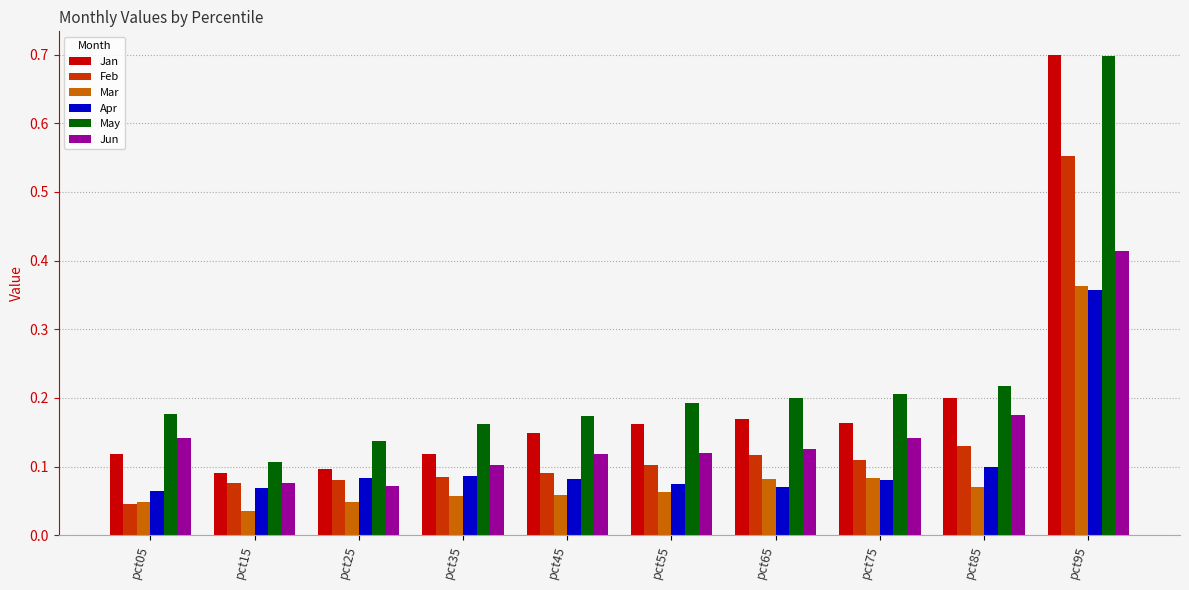

Which series has the largest range (max minus min)?

Jan